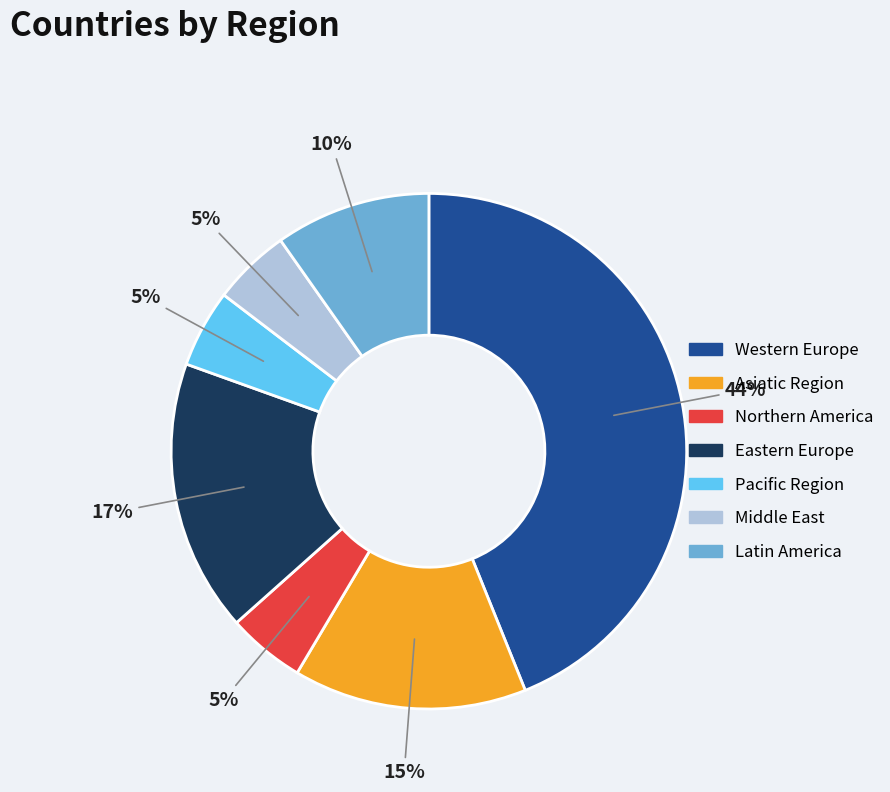

Combined, do Northern America and Middle East account for over 50%?

No